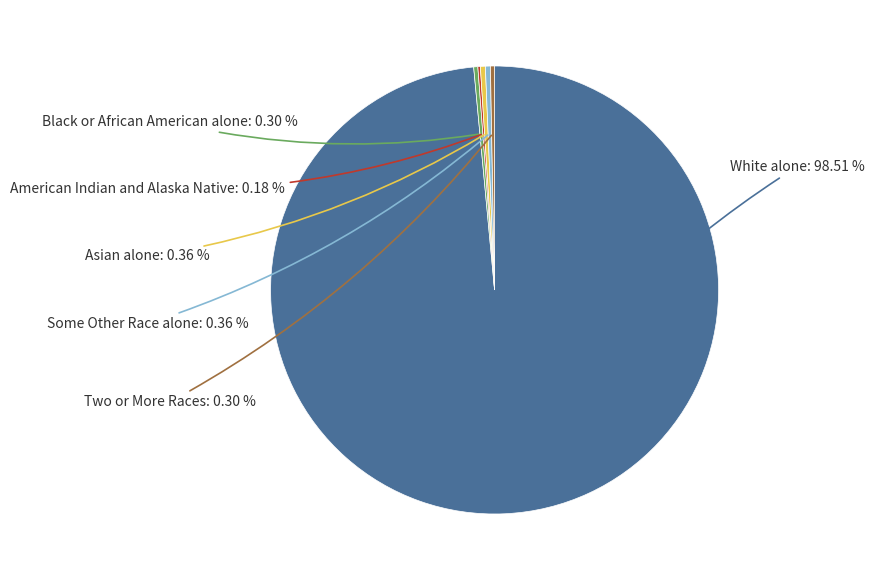

Is there a majority slice in this chart?

Yes